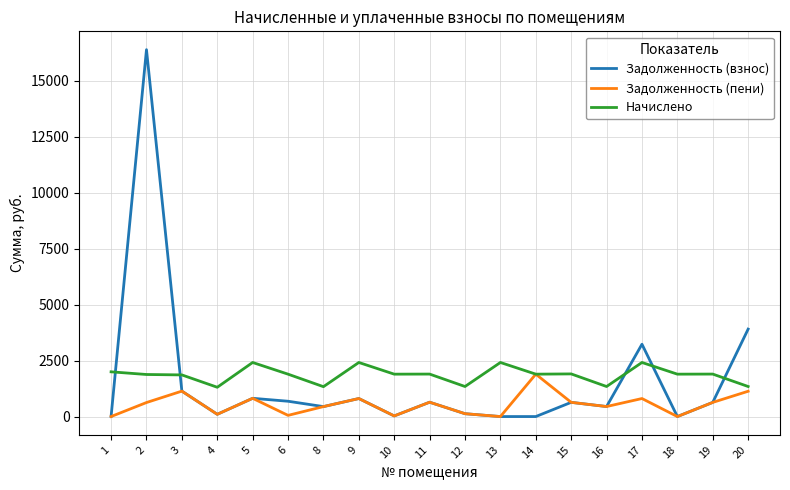

What are all the series names shown in the legend?

Задолженность (взнос), Задолженность (пени), Начислено